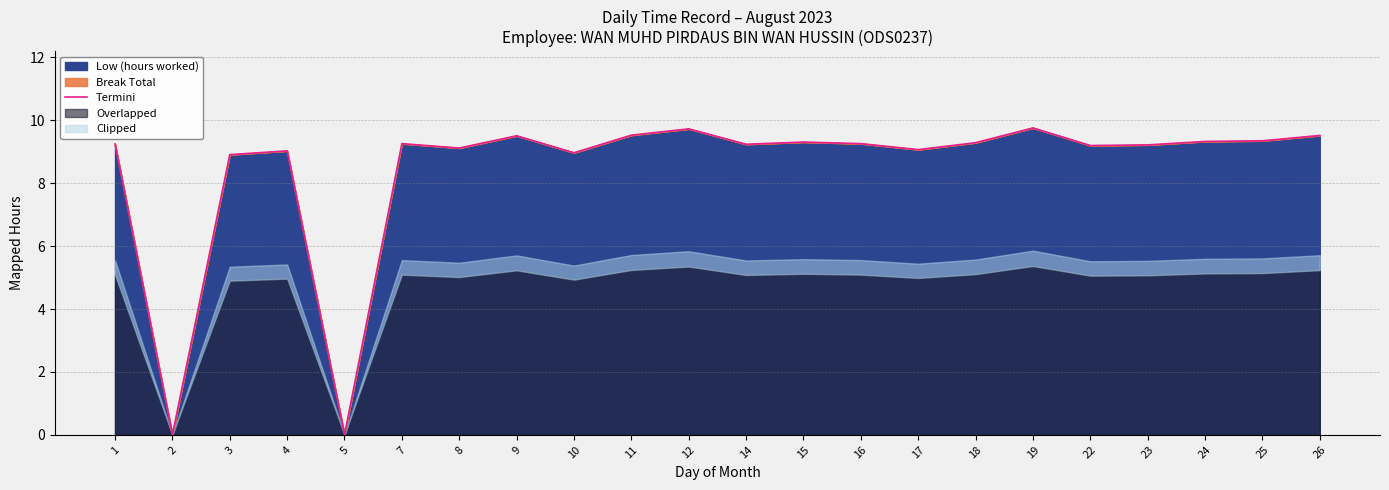

At which category does the data reach its first local valley?

2